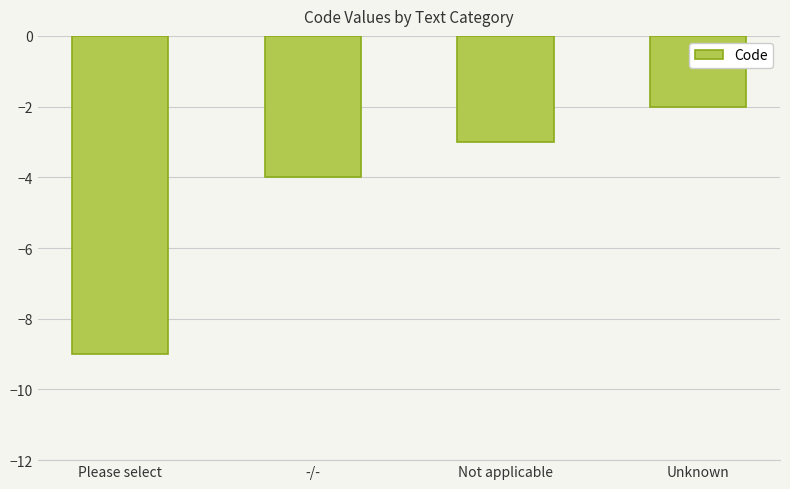

Rank the categories by value from highest to lowest.

Unknown, Not applicable, -/-, Please select